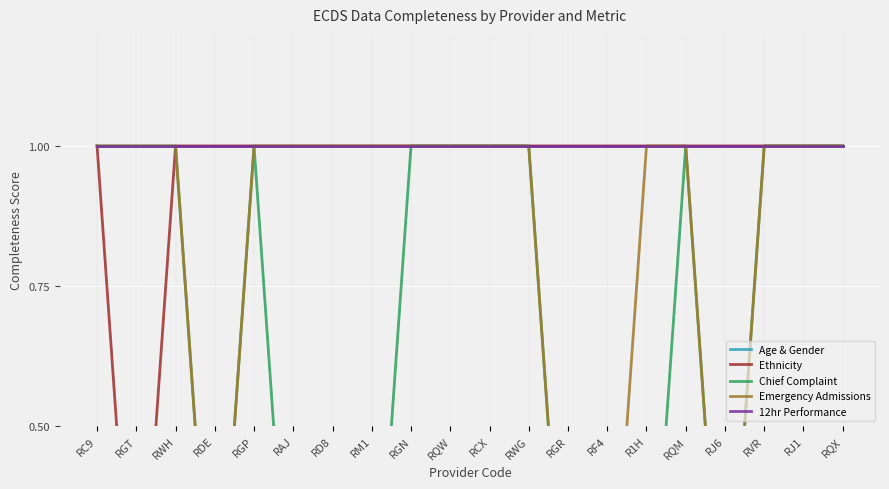

At how many categories does at least one series exceed 0?

20